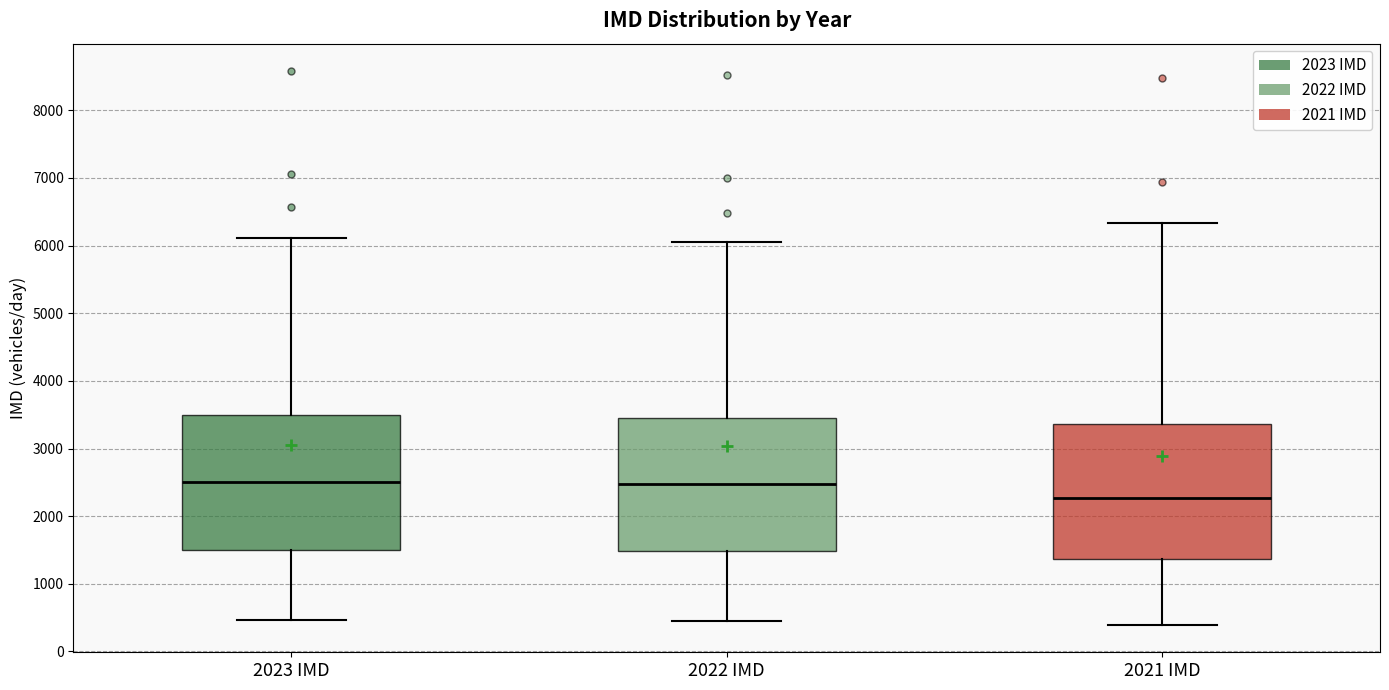

Where does the median line of the box for 2021 IMD sit on the y-axis? The values are not printed on the chart, so give them approximately, as read against the axis.

2300